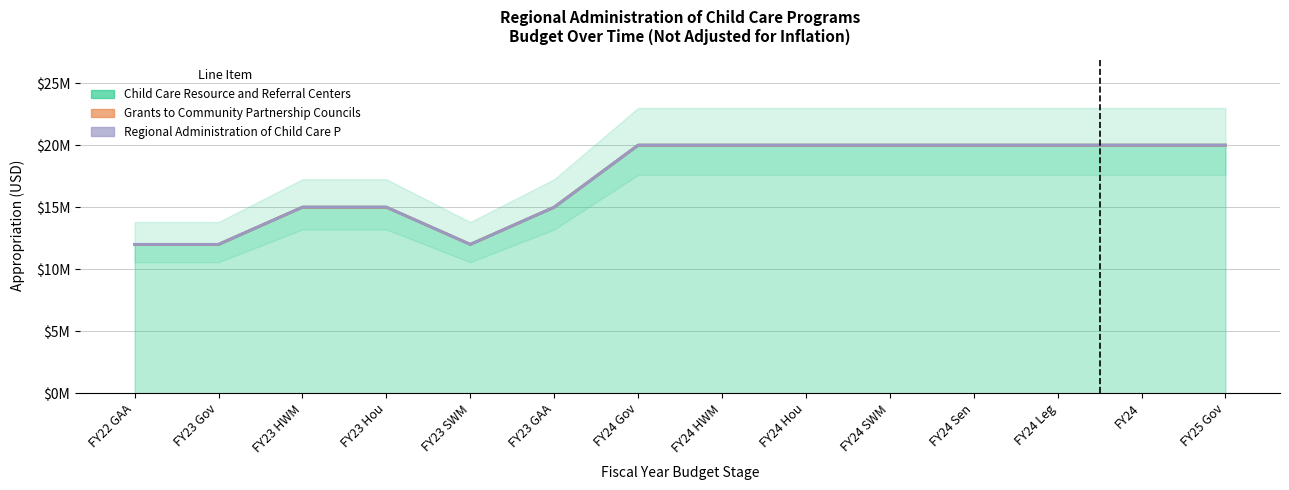

Does the chart have visible grid lines?

Yes